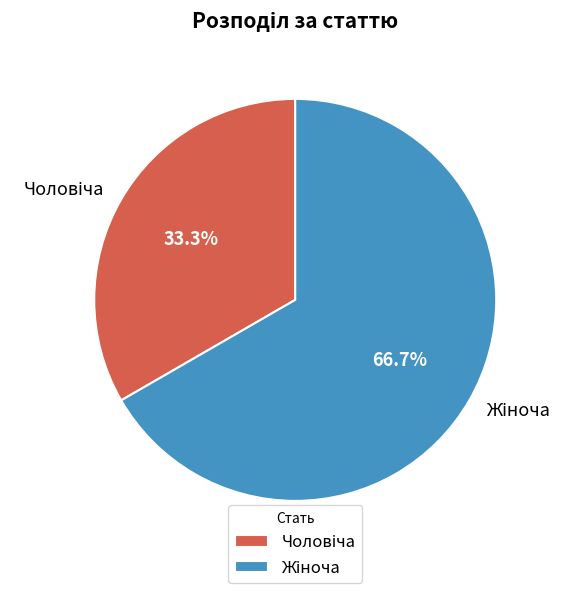

Count the number of slices in the pie.

2